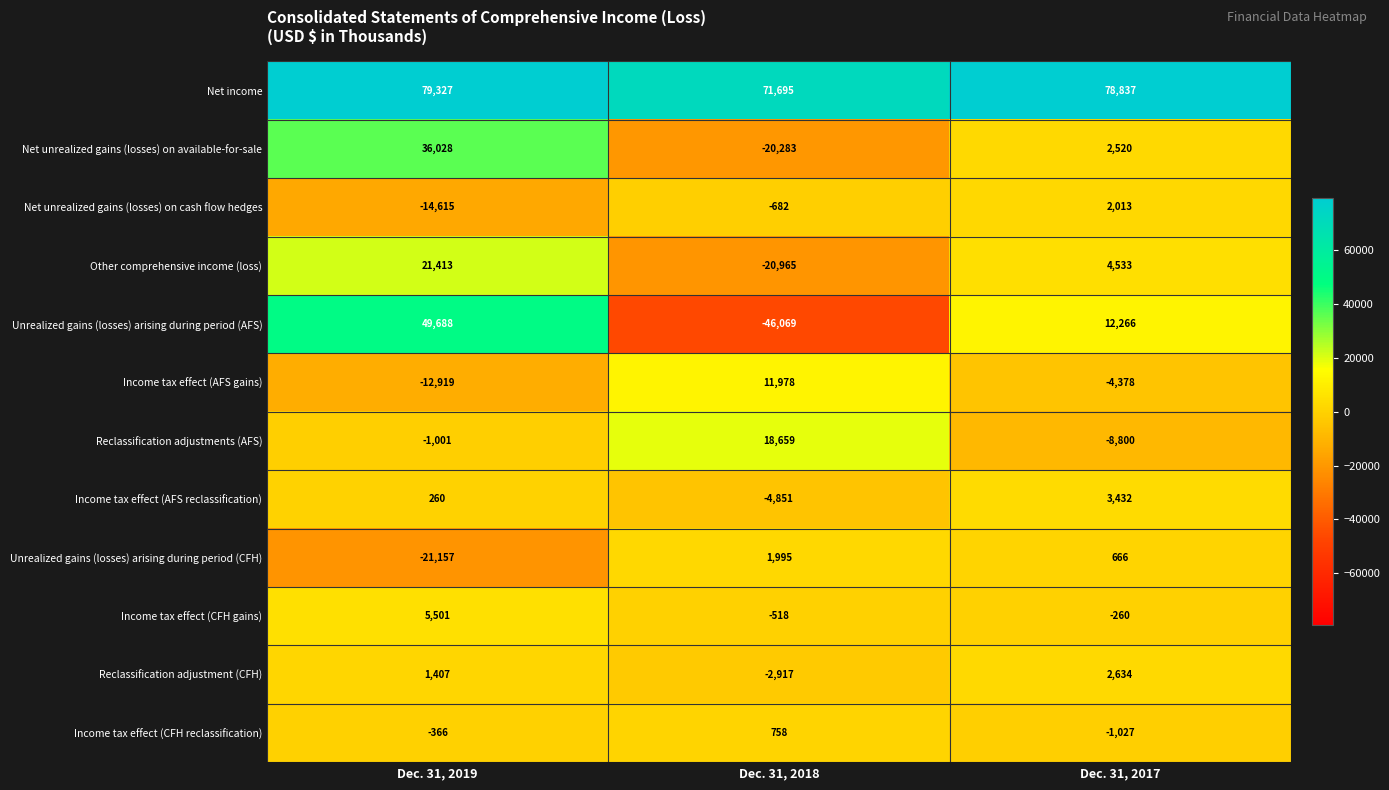

The value of Reclassification adjustments (AFS) at Dec. 31, 2017 is -6011. True or false?

False